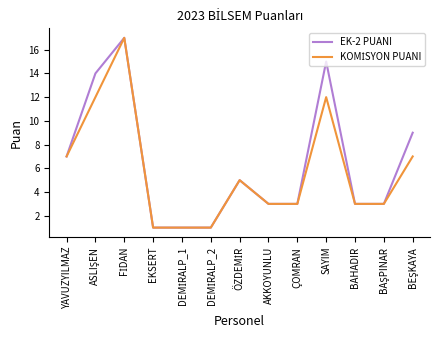

Is this an area chart (filled region under the line)?

No